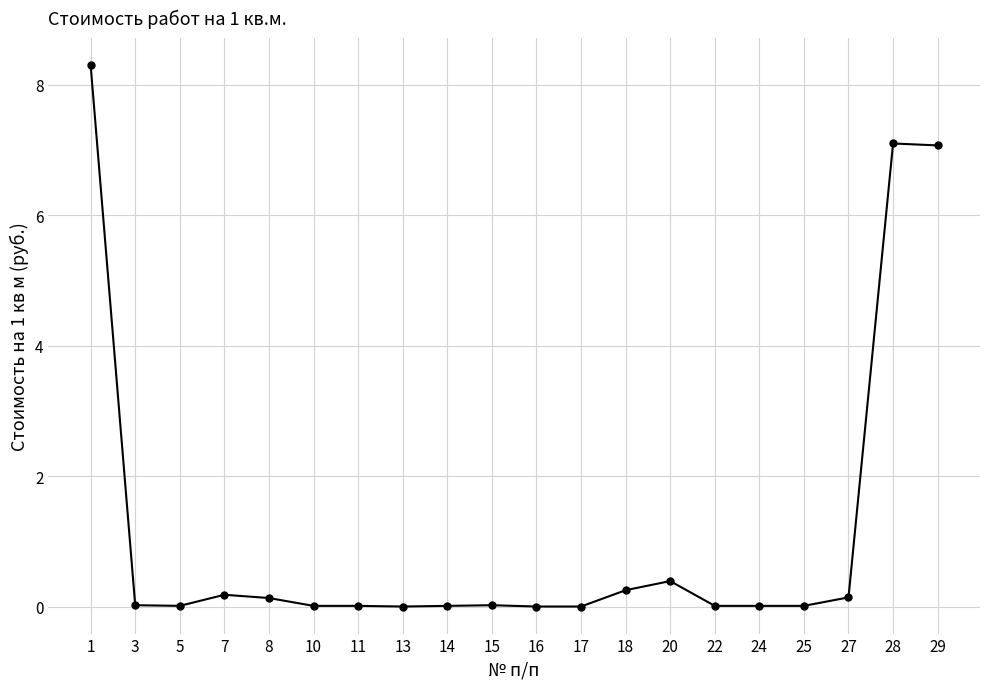

True or false: there are more than 2 points higher than both neighbors.

True